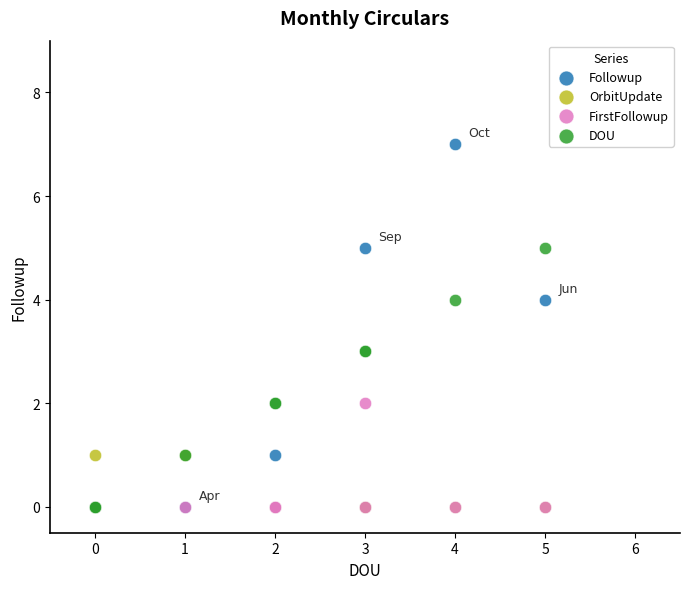

What are all the series names shown in the legend?

Followup, OrbitUpdate, FirstFollowup, DOU